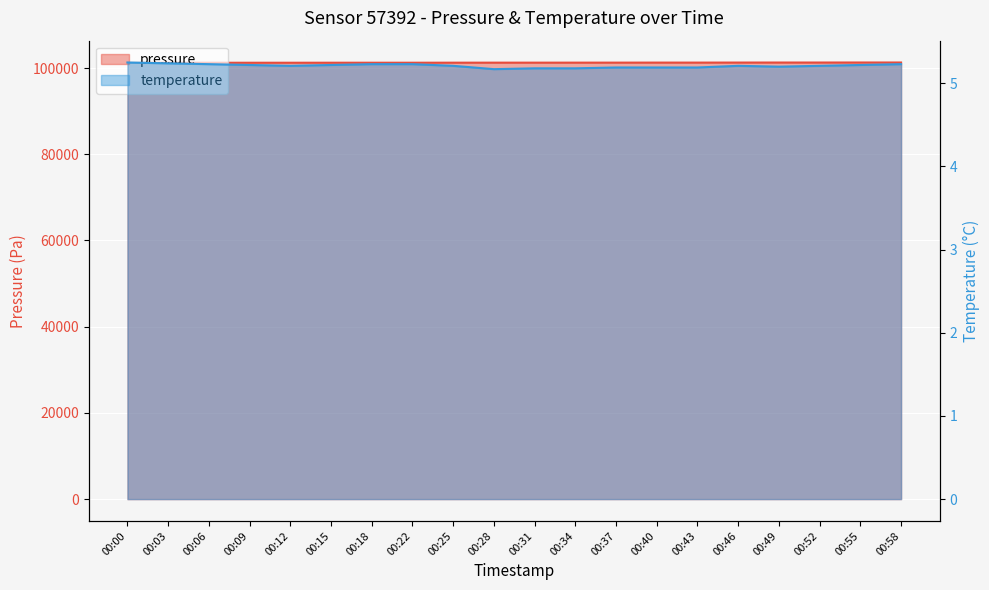

Reading right to left, transcribe all the data shown in this chart.

pressure: 00:58=101291.3	00:55=101290.9	00:52=101283.4	00:49=101283.5	00:46=101277.4	00:43=101267.8	00:40=101268.9	00:37=101261.3	00:34=101258.4	00:31=101254.4	00:28=101255.3	00:25=101249.2	00:22=101241.3	00:18=101241.0	00:15=101242.4	00:12=101237.1	00:09=101236.0	00:06=101233.3	00:03=101233.6	00:00=101225.6
temperature: 00:58=5.2	00:55=5.2	00:52=5.2	00:49=5.2	00:46=5.2	00:43=5.2	00:40=5.2	00:37=5.2	00:34=5.2	00:31=5.2	00:28=5.2	00:25=5.2	00:22=5.2	00:18=5.2	00:15=5.2	00:12=5.2	00:09=5.2	00:06=5.2	00:03=5.2	00:00=5.2